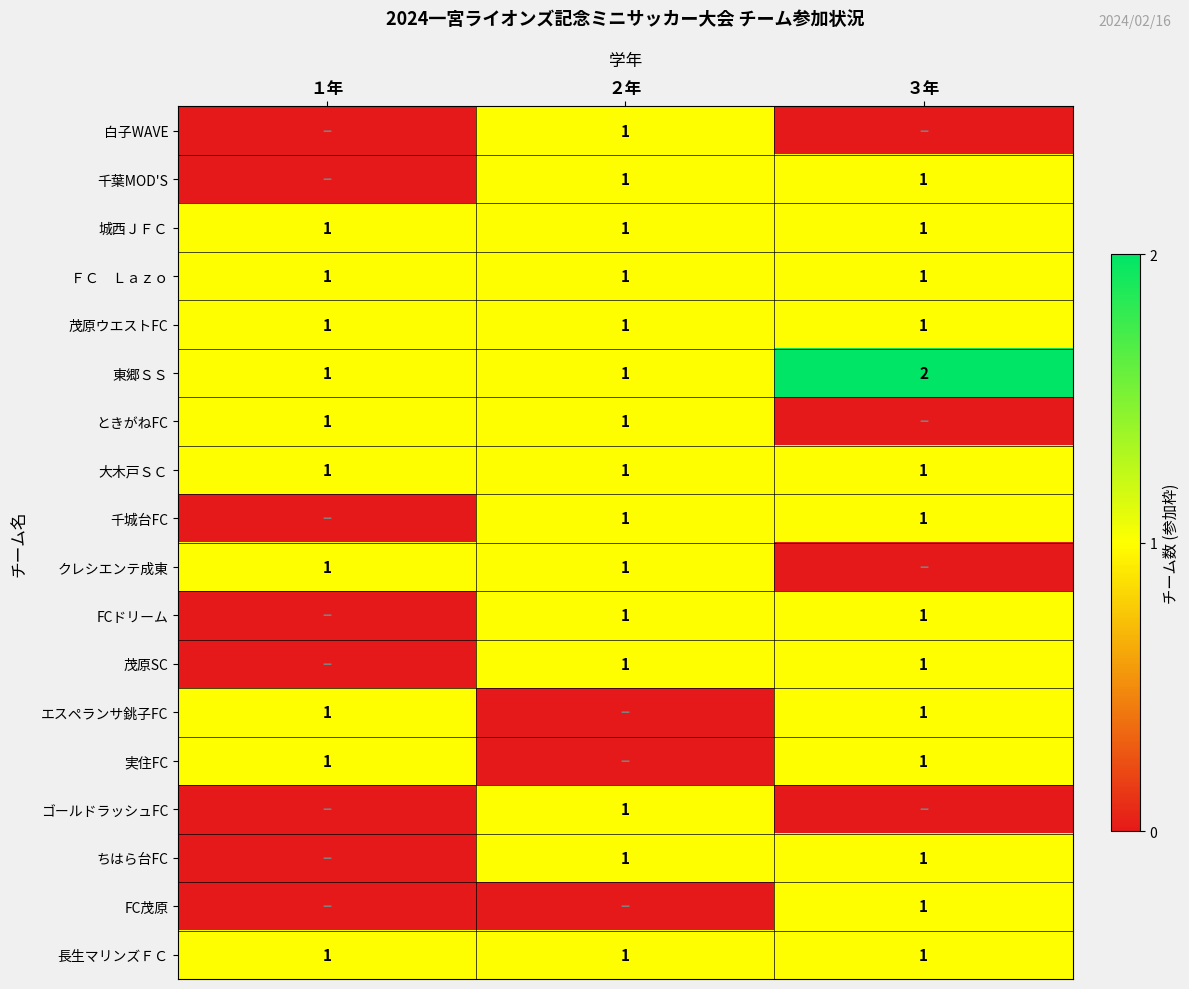

What is the sum of all 長生マリンズＦＣ values?

3